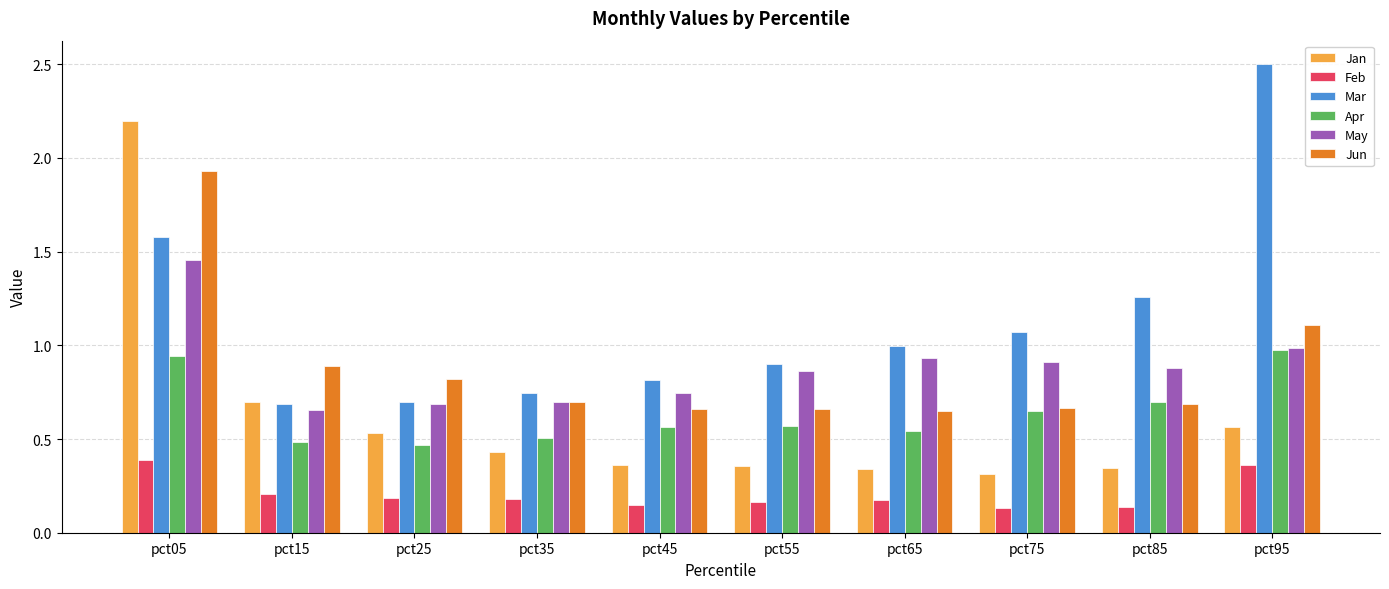

What is the sum of the Apr values at pct75 and pct35?

1.2